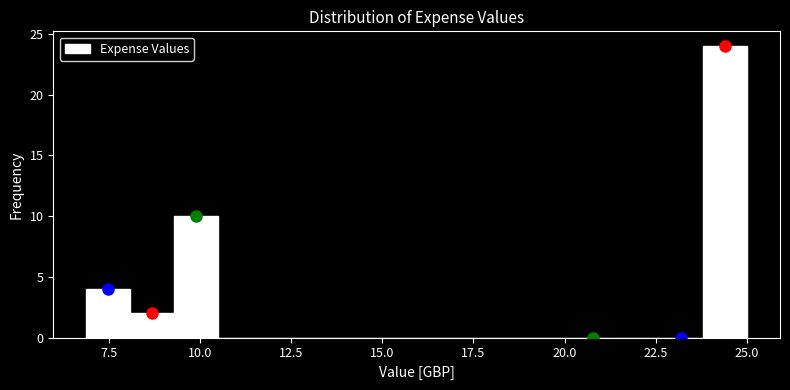

Around what value on the x-axis is the tallest bar? Give the approximate position of its centre, as read against the axis.

24.5